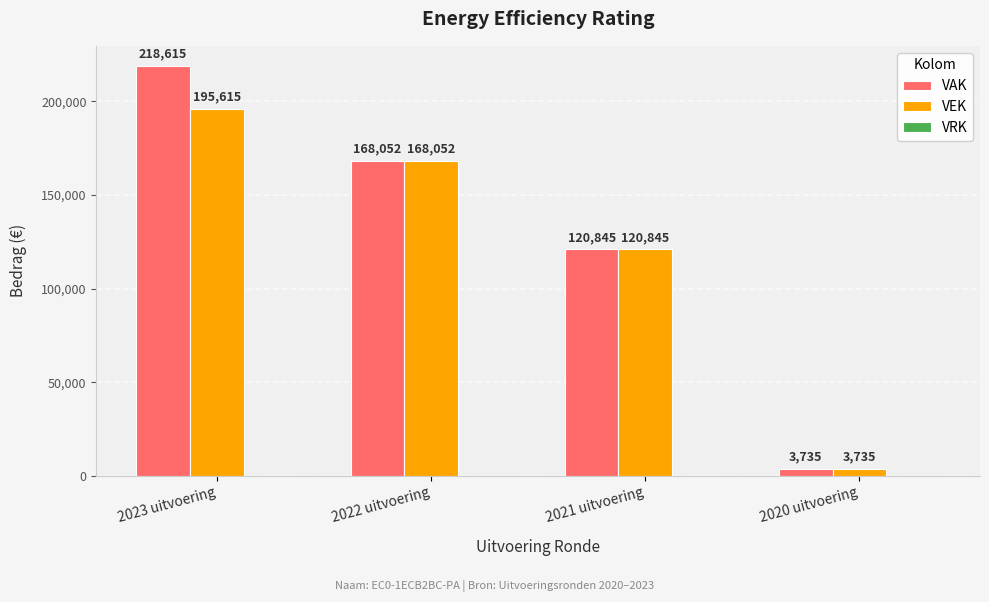

Rank the series by their maximum value, from highest to lowest.

VAK, VEK